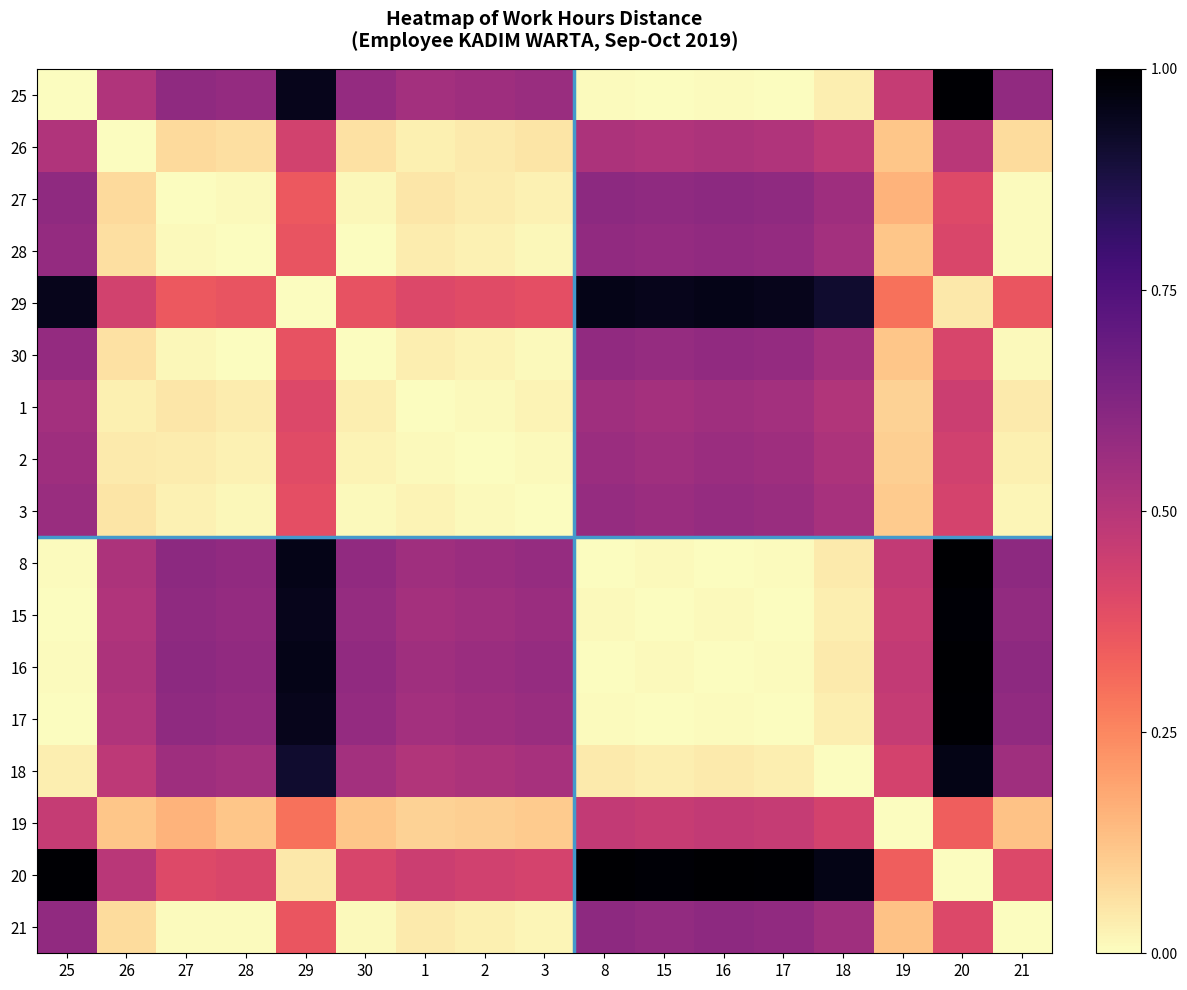

How many values in 27 are above zero?

16